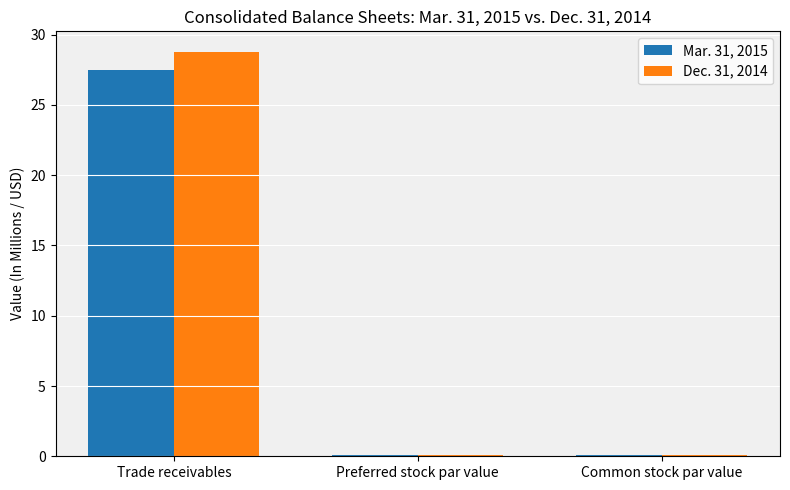

What is the maximum value shown in the chart?

28.8